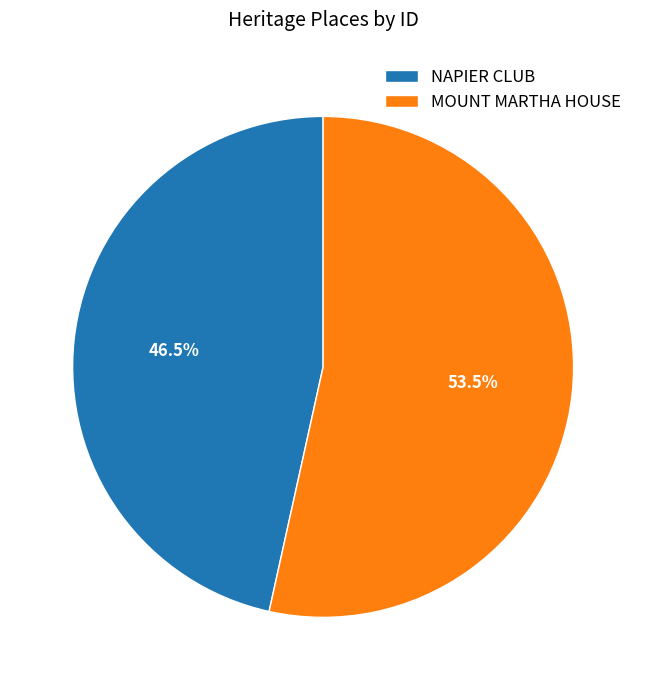

Rank the categories by value from lowest to highest.

NAPIER CLUB, MOUNT MARTHA HOUSE